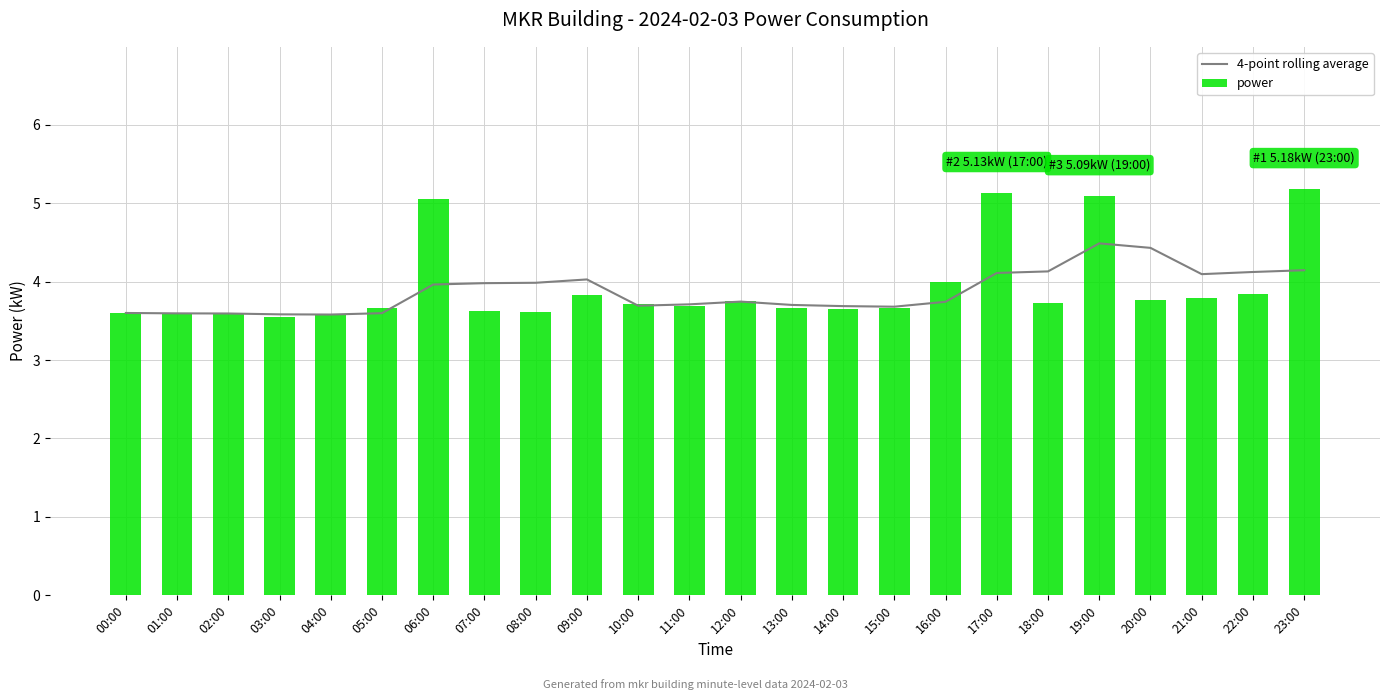

Is the value of 4-point rolling average at 11:00 greater than the value of power at 10:00?

No